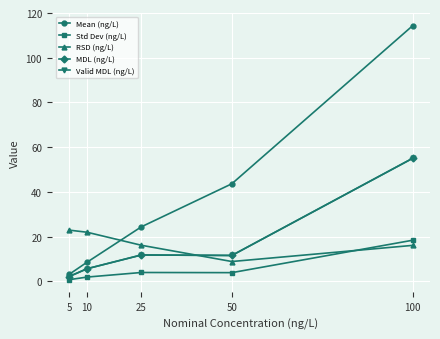

True or false: Valid MDL (ng/L) and Mean (ng/L) intersect in this chart.

False